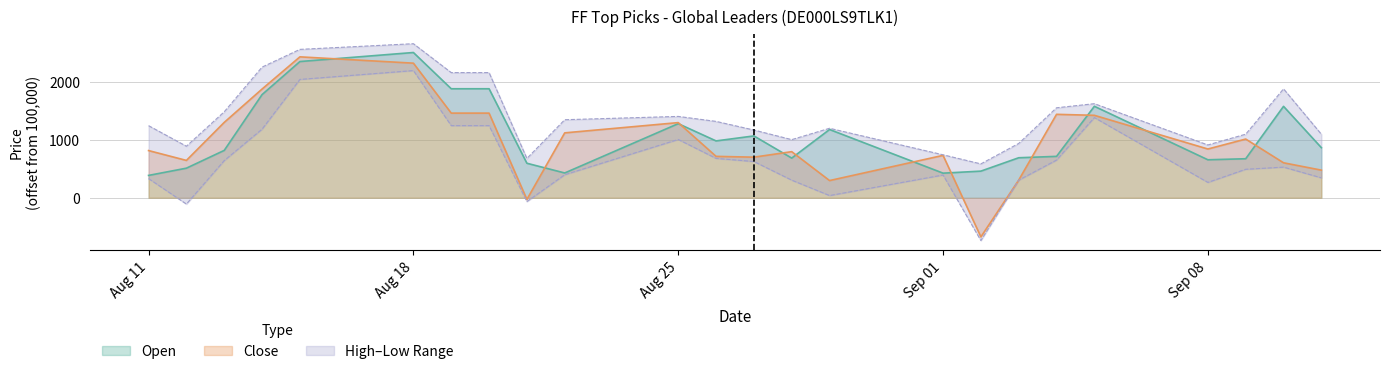

What is the label of the 18th point from the left?

03.09.2025